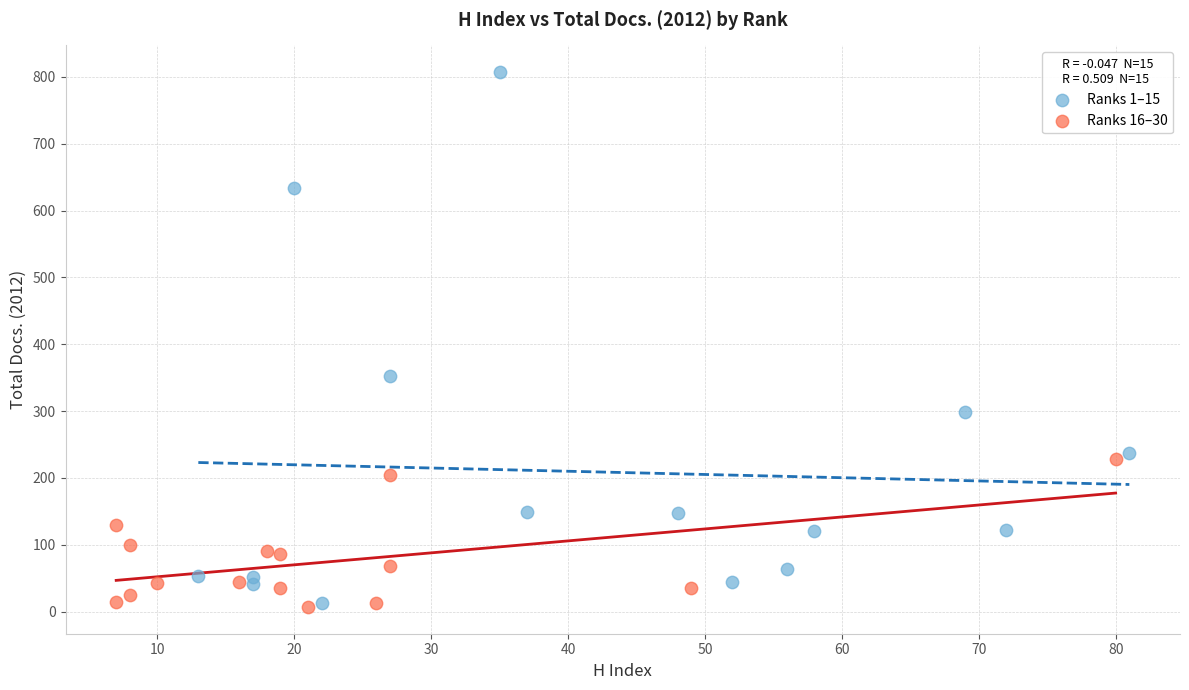

What are all the series names shown in the legend?

Ranks 1–15, Ranks 16–30